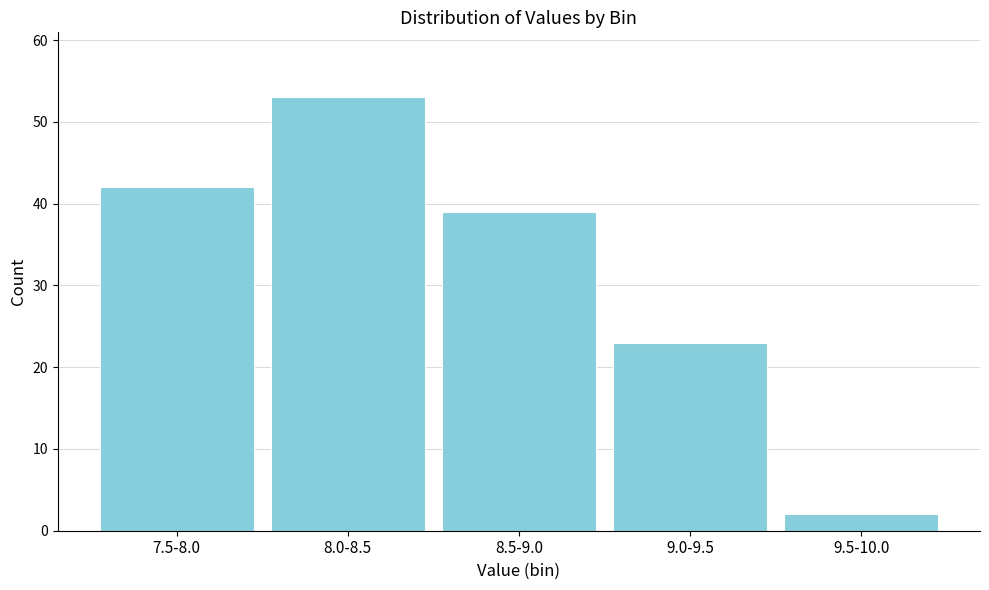

Reading left to right, extract all data points from this chart.

42	53	39	23	2